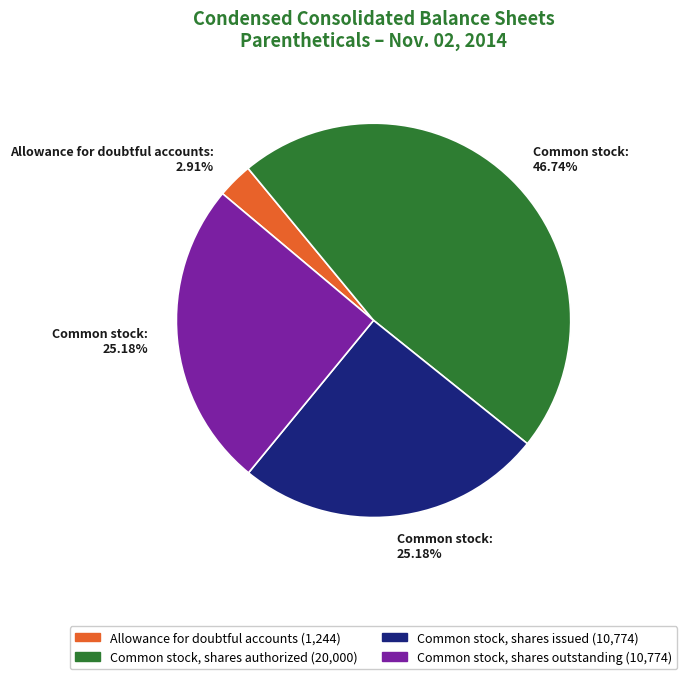

To the nearest percent, what is the combined percentage of Allowance for doubtful accounts and Common stock, shares outstanding?

28%